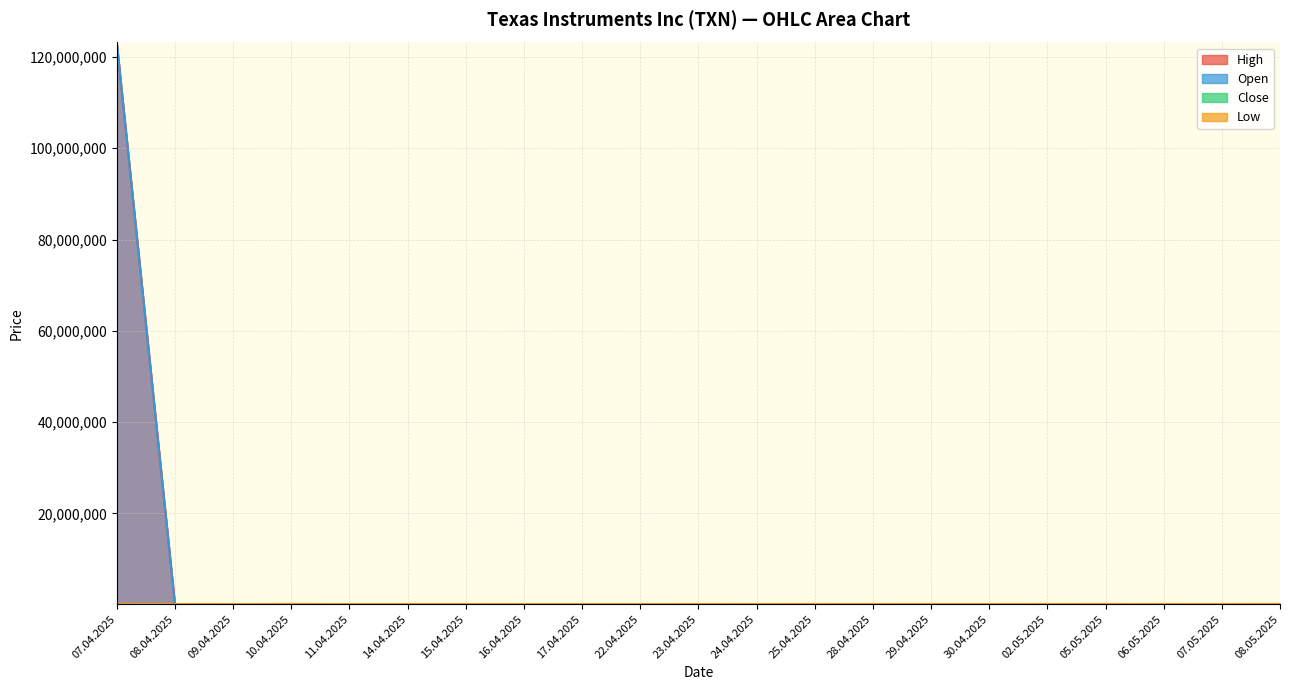

What is the label of the 6th point from the right?

30.04.2025